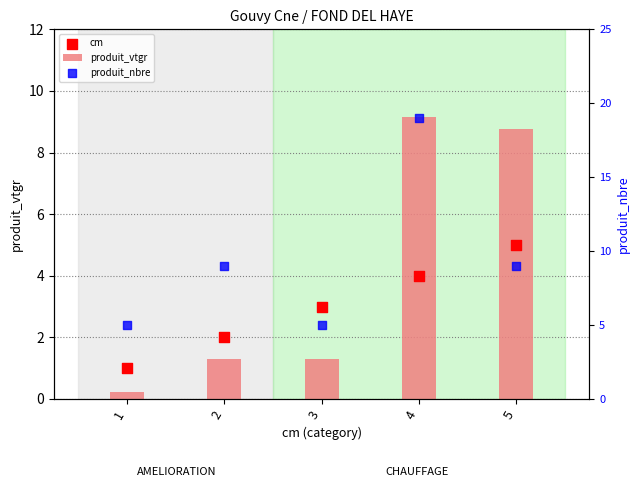

What is the total value across all series at 2?

12.3